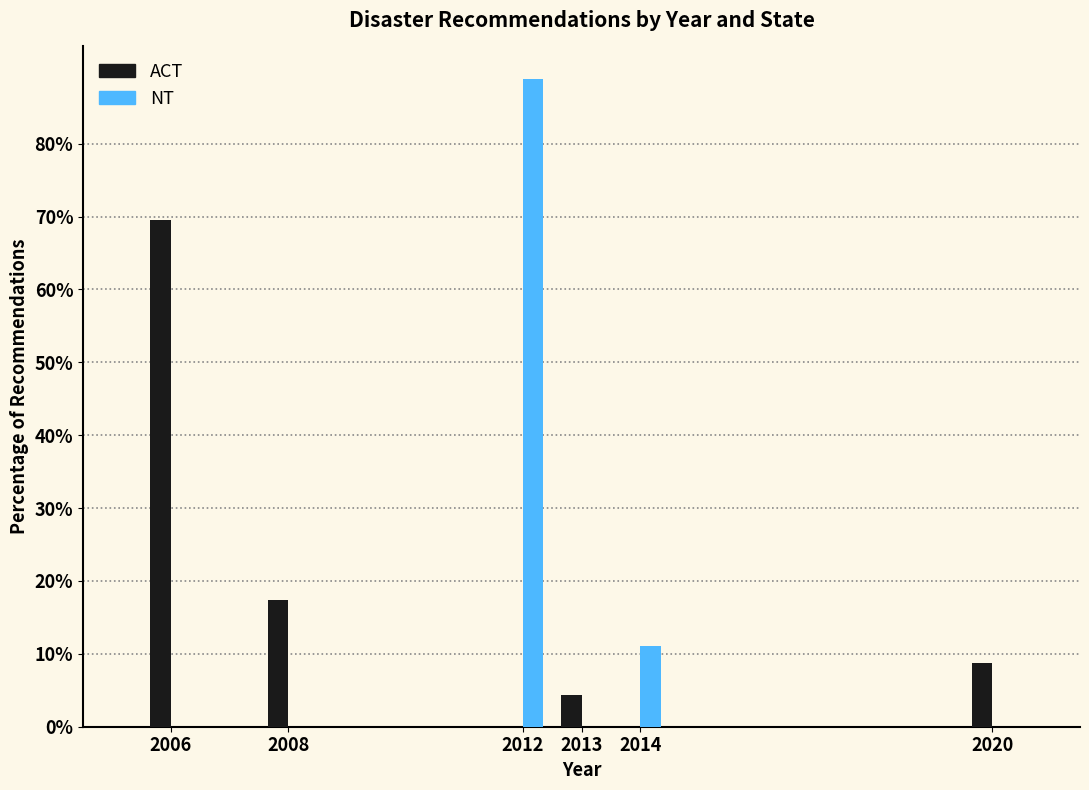

Reading right to left, transcribe all the data shown in this chart.

ACT: 2020=8.7	2014=0.0	2013=4.3	2012=0.0	2008=17.4	2006=69.6
NT: 2020=0.0	2014=11.1	2013=0.0	2012=88.9	2008=0.0	2006=0.0